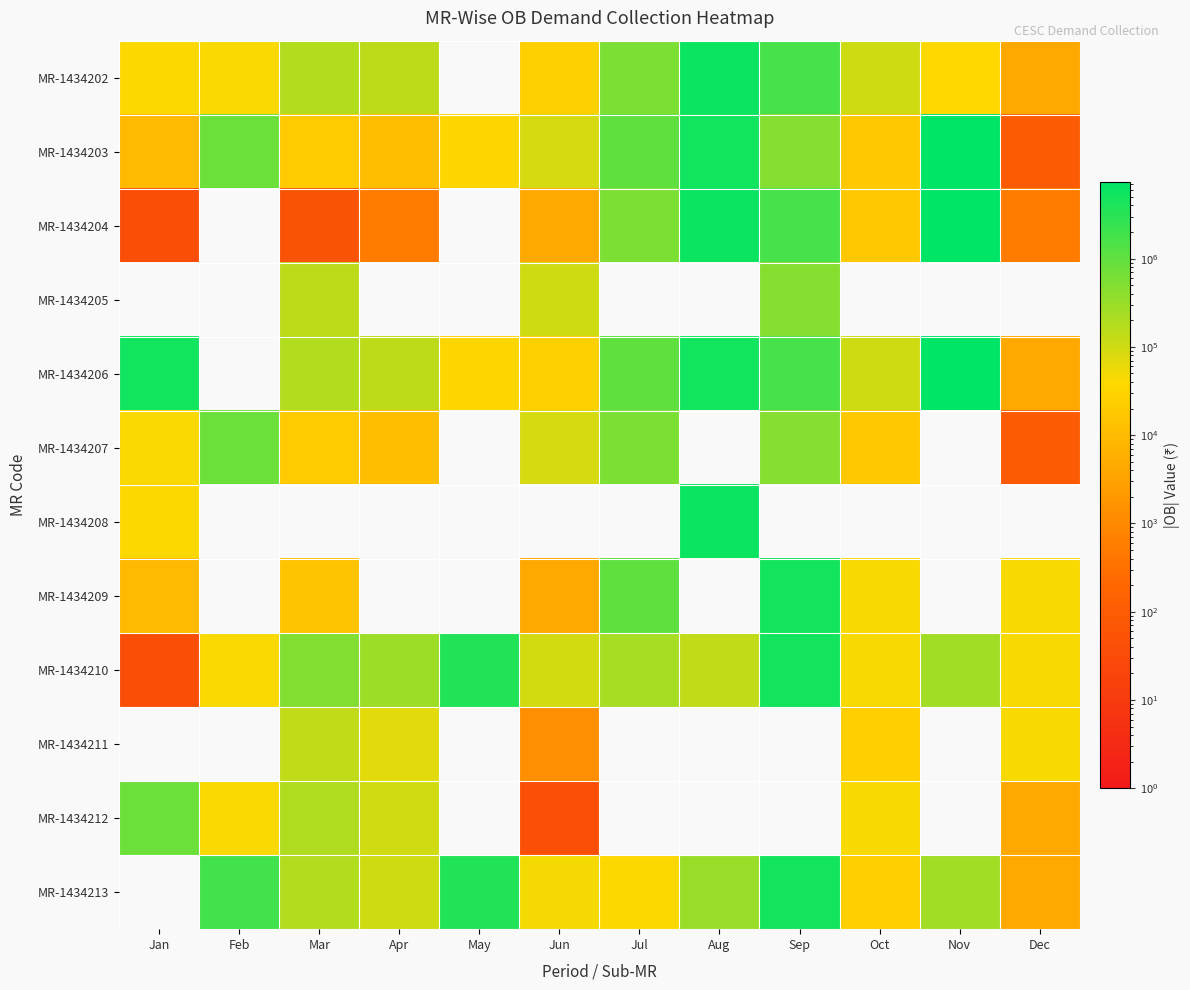

Reading right to left, transcribe all the data shown in this chart.

MR-1434202: Dec=4281.7	Nov=36870.8	Oct=107313.2	Sep=1656002.7	Aug=5685978.9	Jul=568405.0	Jun=25583.4	May=0.0	Apr=145468.3	Mar=184997.6	Feb=42693.0	Jan=39246.0
MR-1434203: Dec=95.3	Nov=7456287.0	Oct=18224.7	Sep=461498.4	Aug=5136153.0	Jul=1015855.0	Jun=88590.1	May=33726.0	Apr=11438.7	Mar=20715.5	Feb=790393.0	Jan=9051.0
MR-1434204: Dec=537.0	Nov=7456287.0	Oct=18224.7	Sep=1656002.7	Aug=5685978.9	Jul=568405.0	Jun=4339.0	May=0.0	Apr=537.0	Mar=55.0	Feb=0.0	Jan=37.0
MR-1434205: Dec=0.0	Nov=0.0	Oct=0.0	Sep=461498.4	Aug=0.0	Jul=0.0	Jun=107313.2	May=0.0	Apr=0.0	Mar=145468.3	Feb=0.0	Jan=0.0
MR-1434206: Dec=4281.7	Nov=7456287.0	Oct=107313.2	Sep=1656002.7	Aug=5136153.0	Jul=1015855.0	Jun=25583.4	May=33726.0	Apr=145468.3	Mar=184997.6	Feb=0.0	Jan=5136153.0
MR-1434207: Dec=95.3	Nov=0.0	Oct=18224.7	Sep=461498.4	Aug=0.0	Jul=568405.0	Jun=88590.1	May=0.0	Apr=11438.7	Mar=20715.5	Feb=790393.0	Jan=42693.0
MR-1434208: Dec=0.0	Nov=0.0	Oct=0.0	Sep=0.0	Aug=5685978.9	Jul=0.0	Jun=0.0	May=0.0	Apr=0.0	Mar=0.0	Feb=0.0	Jan=39246.0
MR-1434209: Dec=44079.0	Nov=0.0	Oct=43338.0	Sep=4928099.6	Aug=0.0	Jul=1015855.0	Jun=4339.0	May=0.0	Apr=0.0	Mar=14479.0	Feb=0.0	Jan=9051.0
MR-1434210: Dec=44044.0	Nov=258232.0	Oct=43281.0	Sep=4928099.6	Aug=132115.0	Jul=229108.0	Jun=91585.3	May=3775254.2	Apr=291915.1	Mar=496827.5	Feb=42693.0	Jan=37.0
MR-1434211: Dec=44079.0	Nov=0.0	Oct=24637.0	Sep=0.0	Aug=0.0	Jul=0.0	Jun=1277.0	May=0.0	Apr=68783.0	Mar=135603.0	Feb=0.0	Jan=0.0
MR-1434212: Dec=4383.0	Nov=0.0	Oct=43338.0	Sep=0.0	Aug=0.0	Jul=0.0	Jun=41.0	May=0.0	Apr=101469.0	Mar=192720.0	Feb=42693.0	Jan=790393.0
MR-1434213: Dec=4361.0	Nov=258232.0	Oct=24643.0	Sep=4928099.6	Aug=305414.0	Jul=39749.0	Jun=46891.4	May=3775254.2	Apr=102088.0	Mar=187471.0	Feb=1910241.0	Jan=0.0